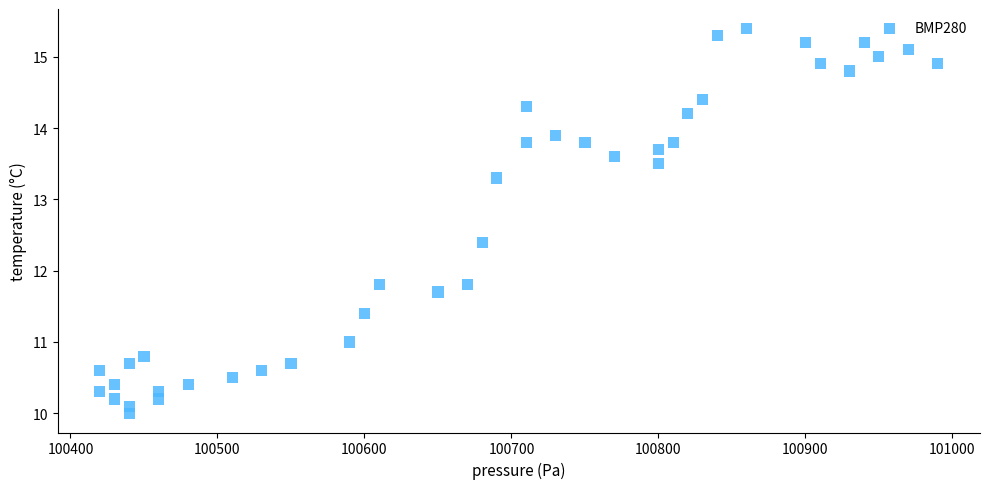

What is the range of Y values (max minus min)?

5.4